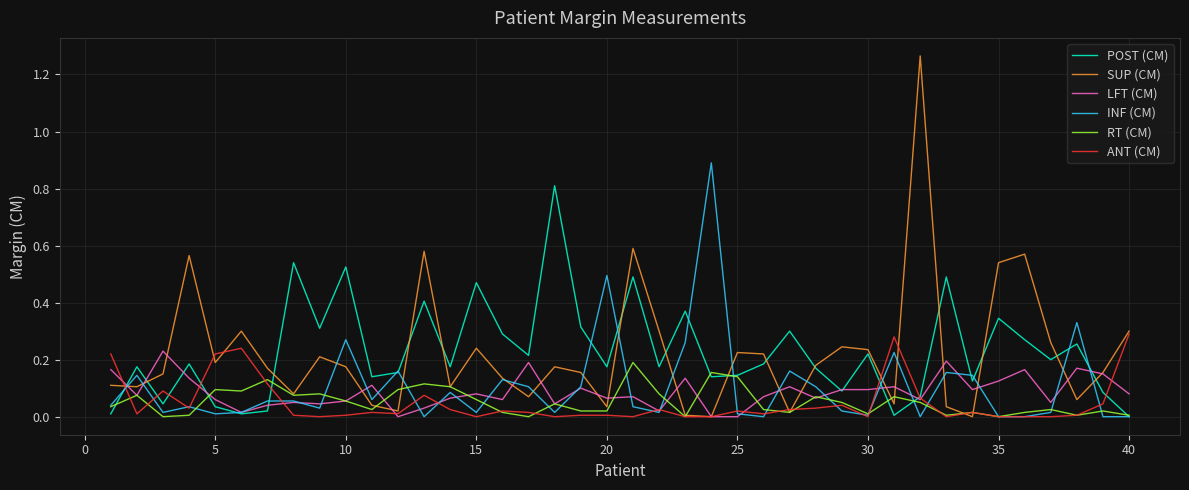

Which series has the largest range (max minus min)?

SUP (CM)